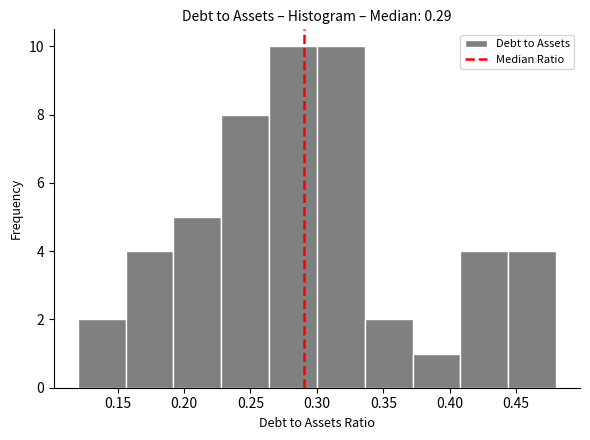

Reading left to right, list every bar in this chart as the range it spans on the x-axis followed by its height. Neither the bar edges nor the heights are printed on the chart, so give them approximately, as read against the axes.

0.120 to 0.156: 2
0.156 to 0.192: 4
0.192 to 0.228: 5
0.228 to 0.264: 8
0.264 to 0.300: 10
0.300 to 0.336: 10
0.336 to 0.372: 2
0.372 to 0.408: 1
0.408 to 0.444: 4
0.444 to 0.480: 4